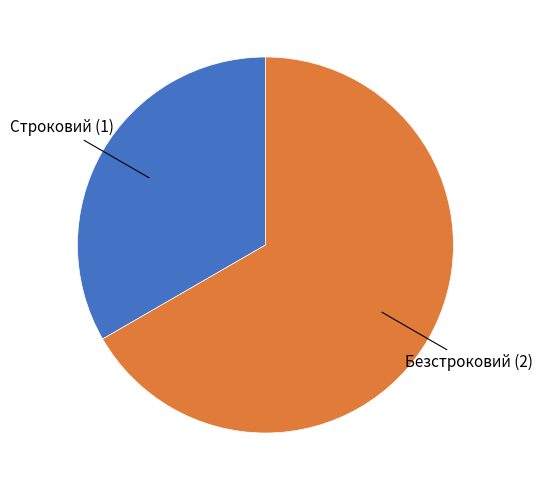

Is there any slice that represents more than half of the pie?

Yes